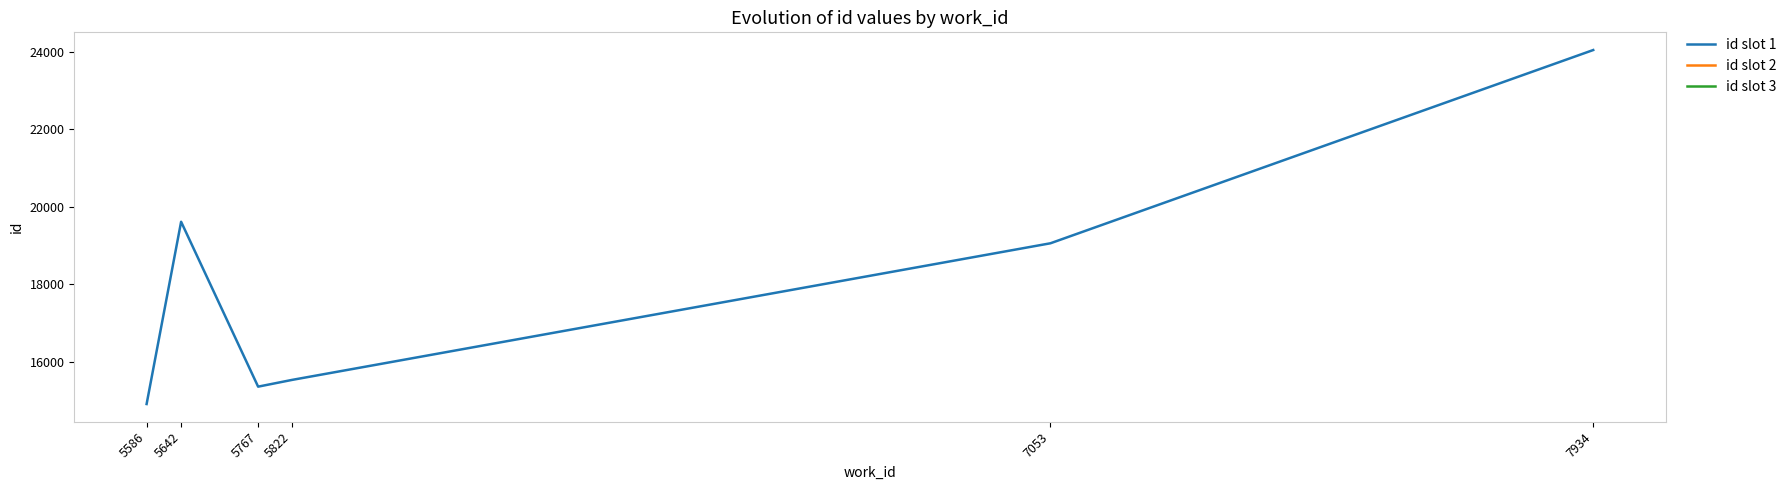

What value does the data have at 5586?

14916